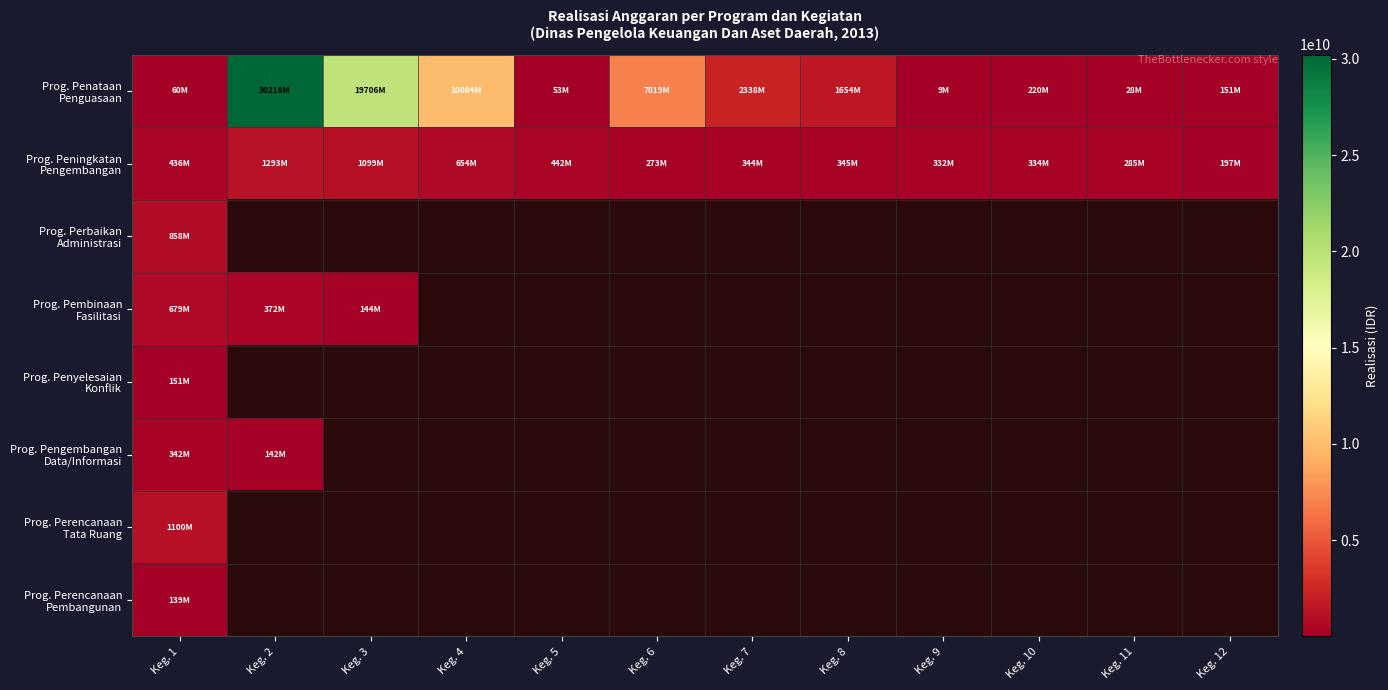

At Keg. 2, list the series in order from smallest to largest.

Prog. Peningkatan Pengembangan, Prog. Perbaikan Administrasi, Prog. Pembinaan Fasilitasi, Prog. Penyelesaian Konflik, Prog. Pengembangan Data/Informasi, Prog. Perencanaan Tata Ruang, Prog. Perencanaan Pembangunan, Prog. Penataan Penguasaan